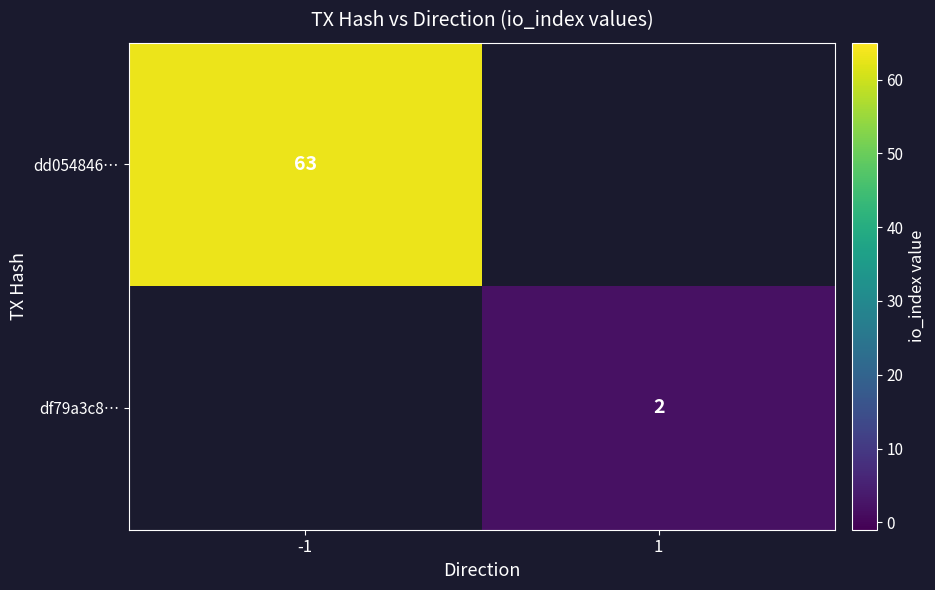

Is it true that dd054846… equals 95 at -1?

False